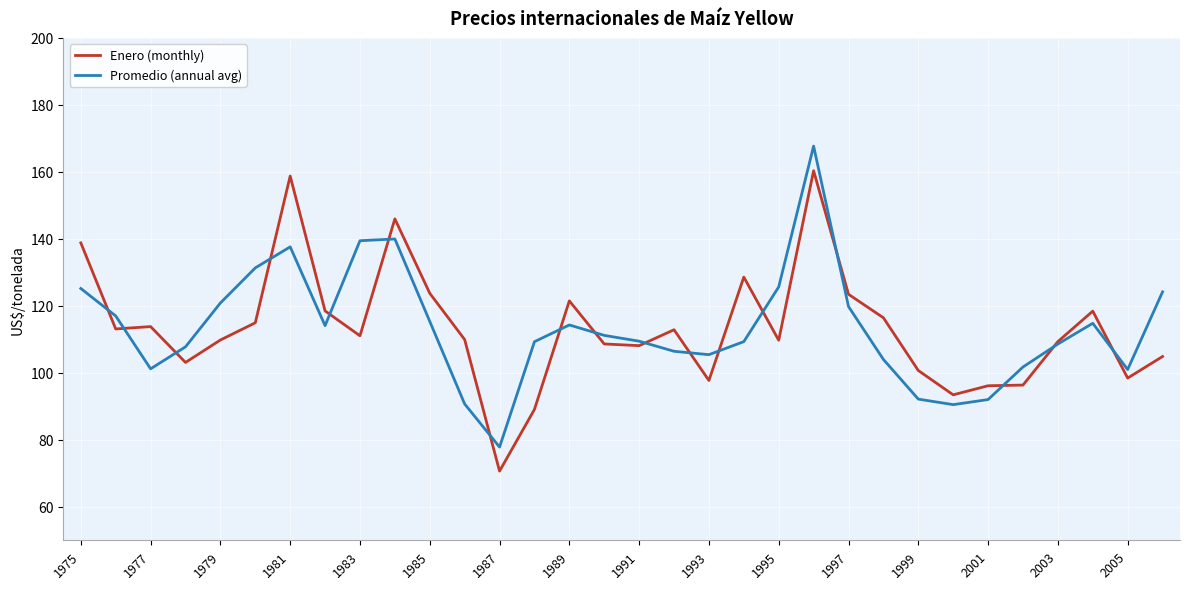

Is this an area chart (filled region under the line)?

No